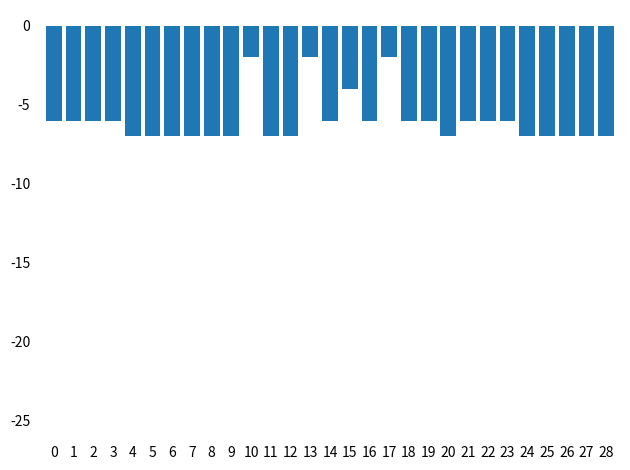

True or false: the data shows -1 at 17.

False